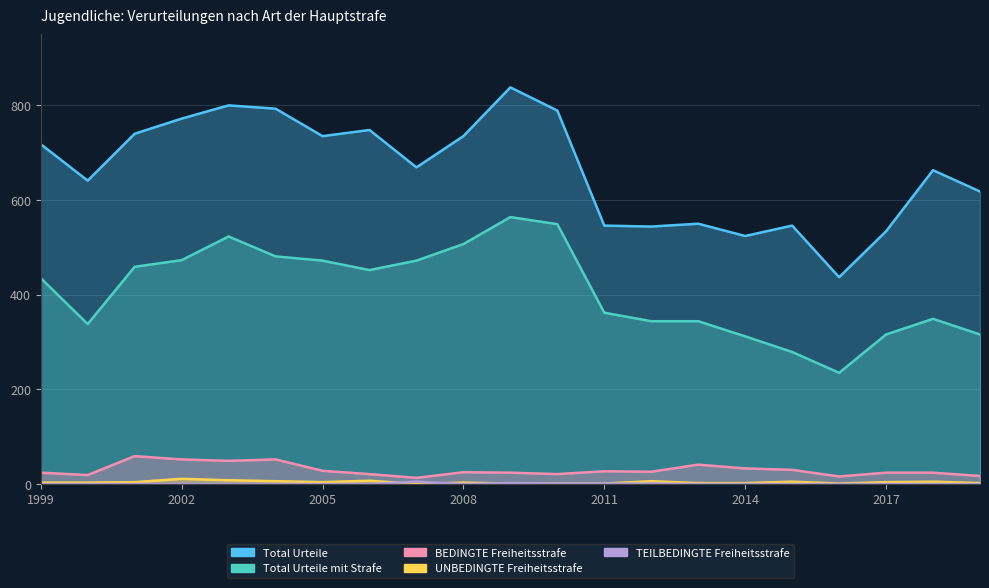

Reading right to left, extract all data points from this chart.

Total Urteile: 2019=618	2018=663	2017=534	2016=437	2015=546	2014=524	2013=550	2012=544	2011=546	2010=789	2009=838	2008=735	2007=669	2006=748	2005=735	2004=793	2003=800	2002=772	2001=740	2000=641	1999=718
Total Urteile mit Strafe: 2019=316	2018=349	2017=316	2016=235	2015=279	2014=312	2013=344	2012=344	2011=362	2010=549	2009=564	2008=507	2007=472	2006=452	2005=472	2004=481	2003=523	2002=473	2001=459	2000=338	1999=435
BEDINGTE Freiheitsstrafe: 2019=17	2018=24	2017=24	2016=16	2015=30	2014=33	2013=41	2012=26	2011=27	2010=21	2009=24	2008=25	2007=13	2006=21	2005=28	2004=52	2003=49	2002=52	2001=59	2000=19	1999=24
UNBEDINGTE Freiheitsstrafe: 2019=2	2018=5	2017=4	2016=1	2015=5	2014=2	2013=2	2012=6	2011=1	2010=1	2009=1	2008=3	2007=0	2006=7	2005=4	2004=6	2003=8	2002=11	2001=4	2000=3	1999=3
TEILBEDINGTE Freiheitsstrafe: 2019=0	2018=0	2017=0	2016=0	2015=0	2014=0	2013=0	2012=1	2011=1	2010=1	2009=2	2008=0	2007=5	2006=0	2005=0	2004=0	2003=0	2002=0	2001=0	2000=0	1999=0